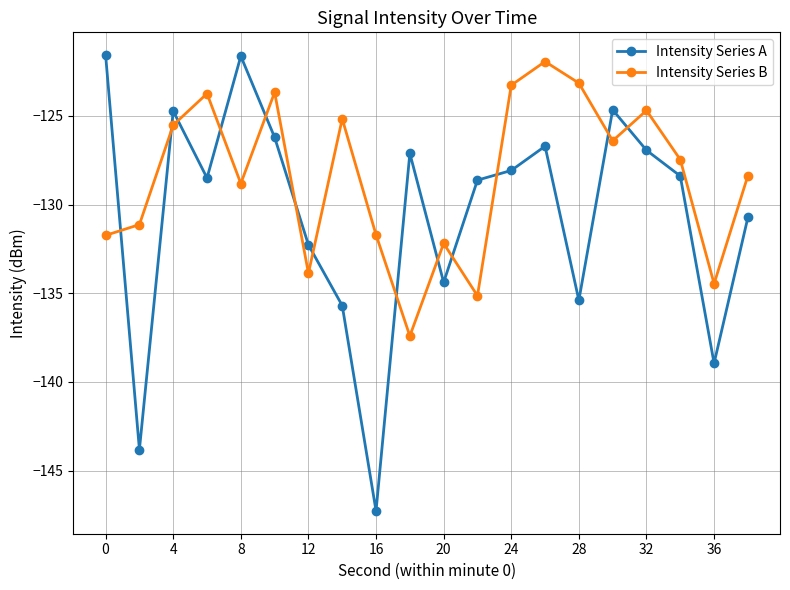

What is the value of the Intensity Series B point at the 17th from the left?

-124.7